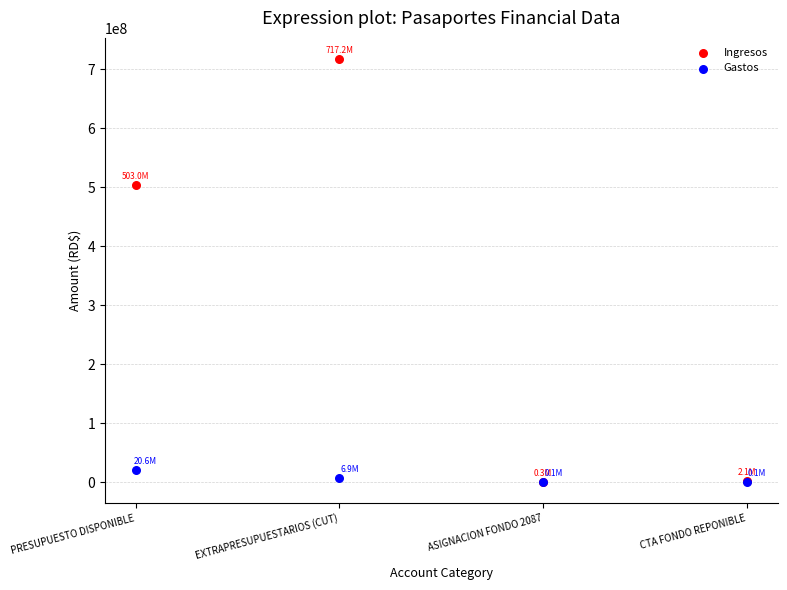

In the Ingresos series, what Y value is closest to 358743580?

502950027.2